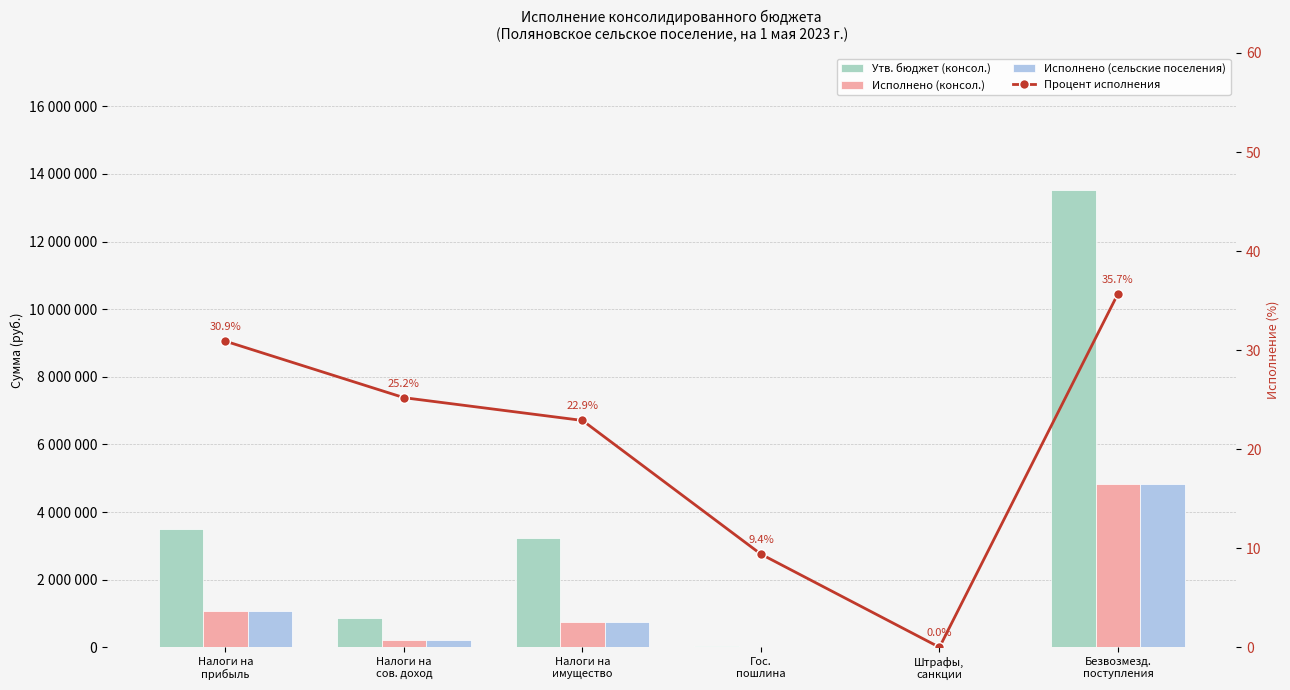

What are all the series names shown in the legend?

Утв. бюджет (консол.), Исполнено (консол.), Исполнено (сельские поселения), Процент исполнения